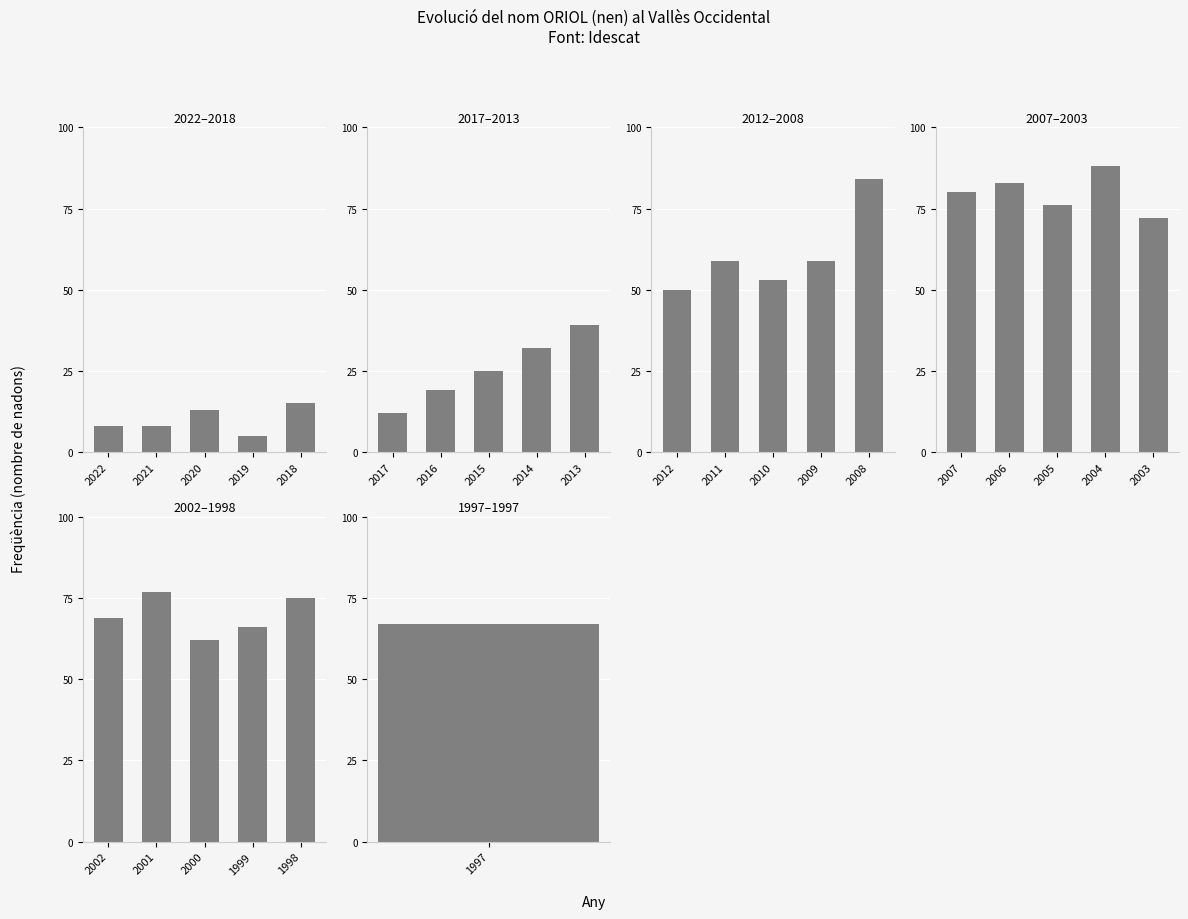

Is it true that Period 2 equals 8 at 2017?

False